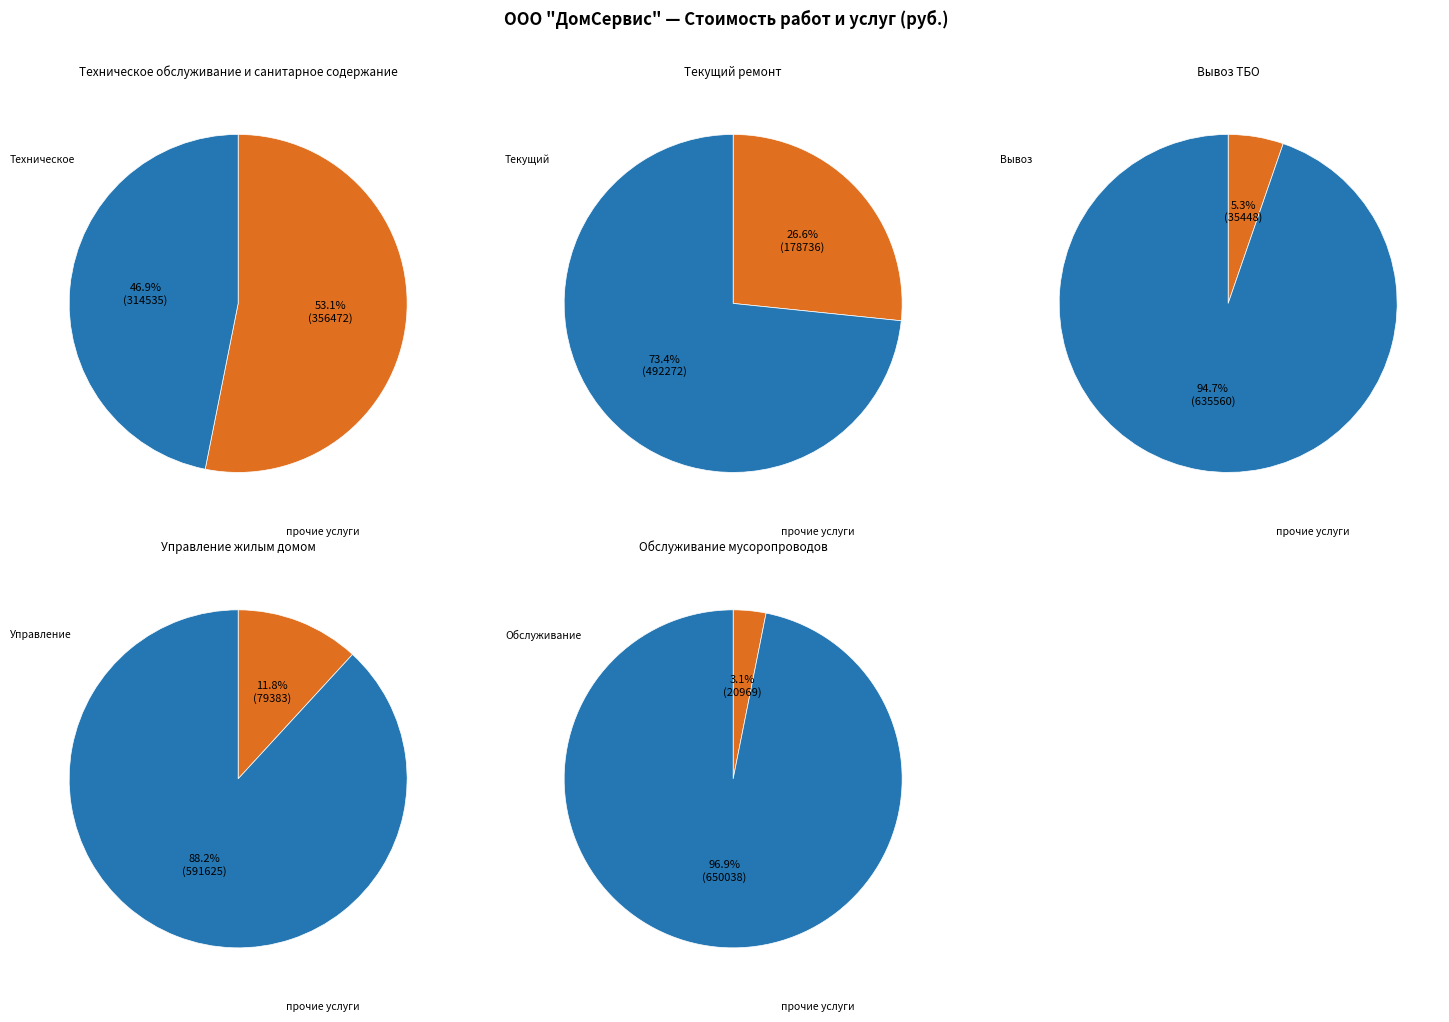

True or false: Текущий ремонт accounts for 39% of the total.

False